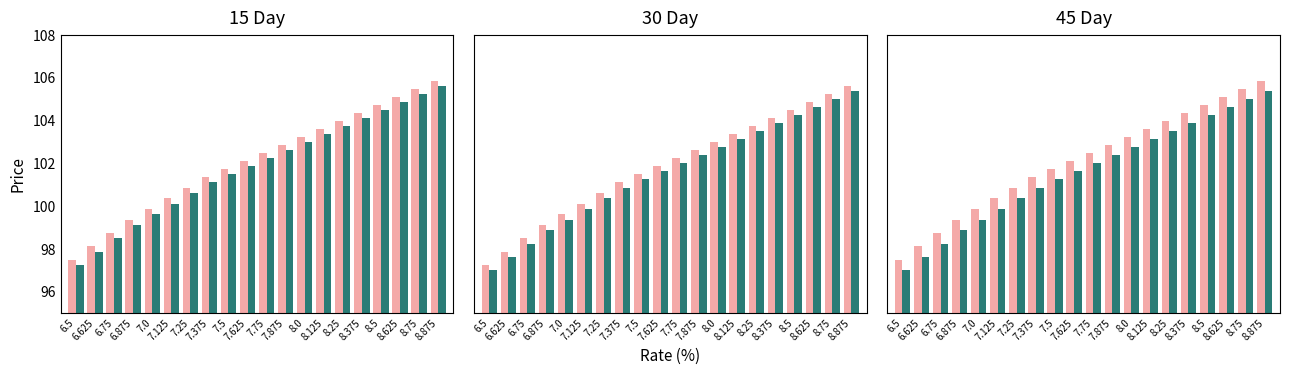

What is the total value across all series at 6.875?

297.4